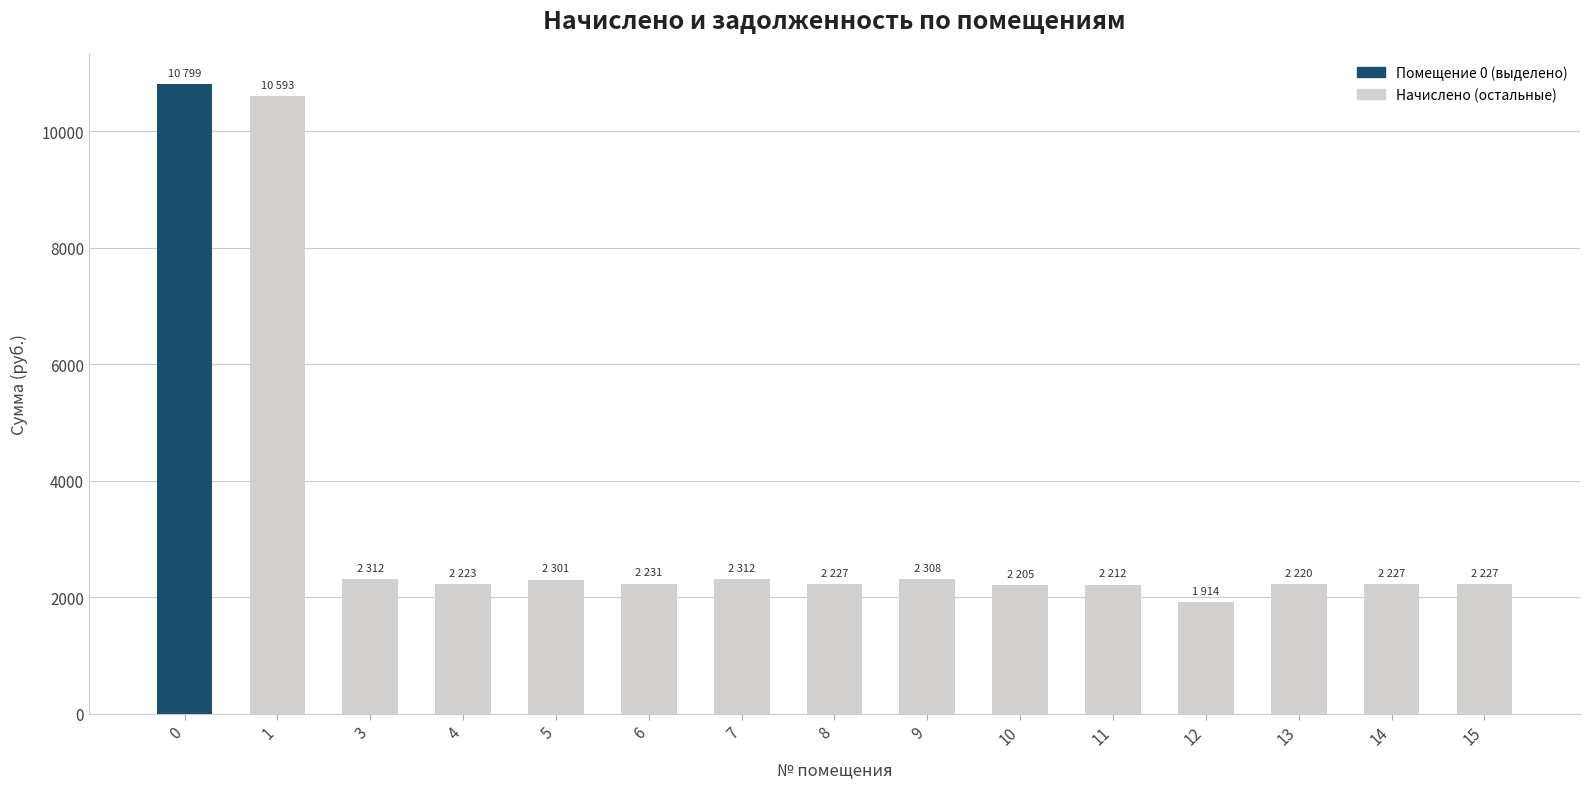

Count the number of data series in this chart.

1